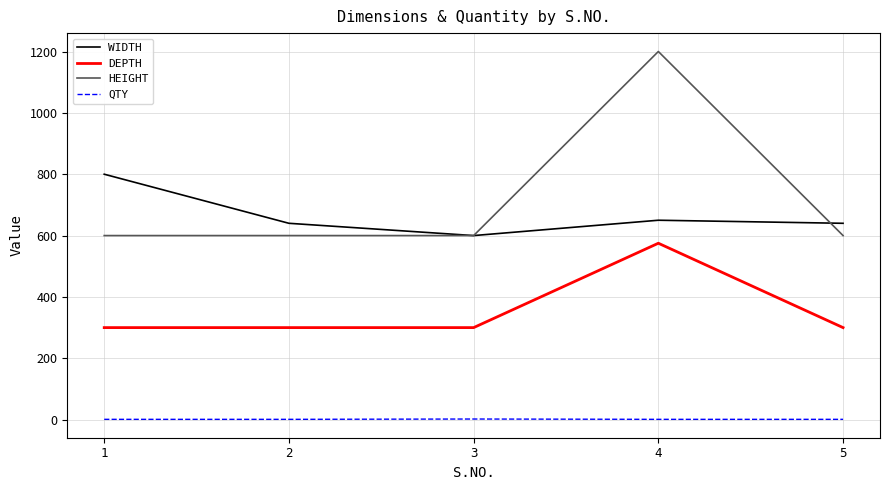

Count the number of categories in the chart.

5